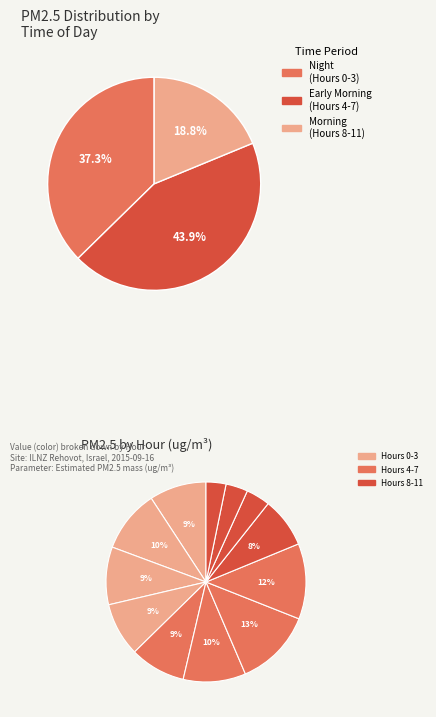

Which category has the biggest portion of the pie?

Hour 6